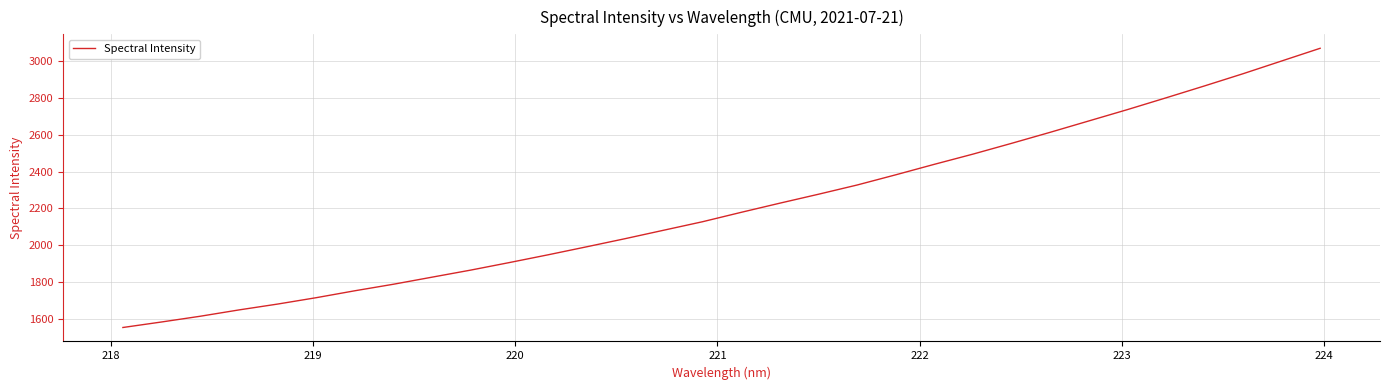

What is the greatest value displayed?

3071.1